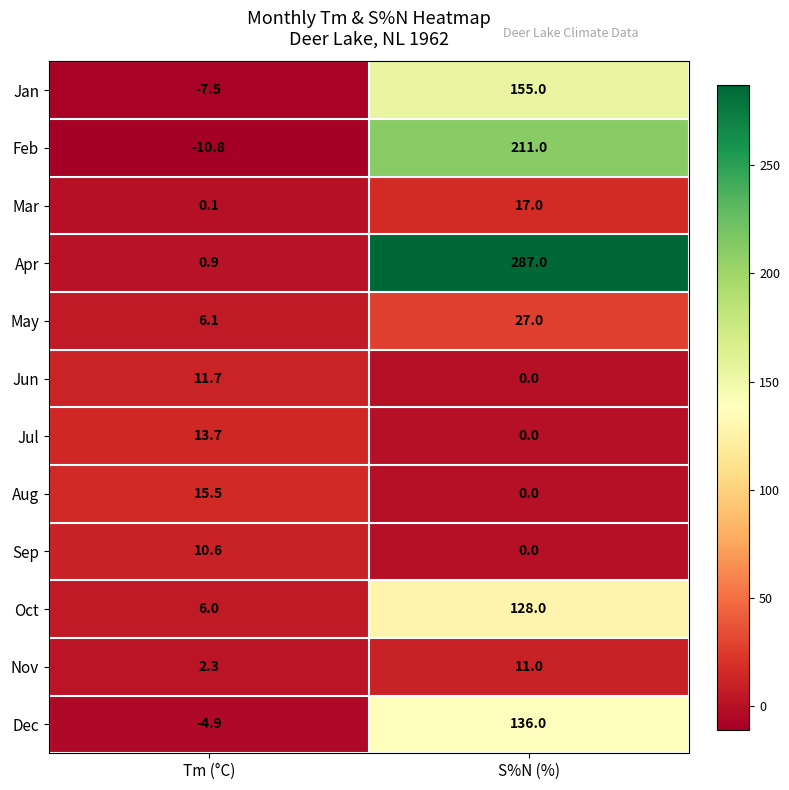

True or false: Dec has a value of 87.5 at S%N (%).

False